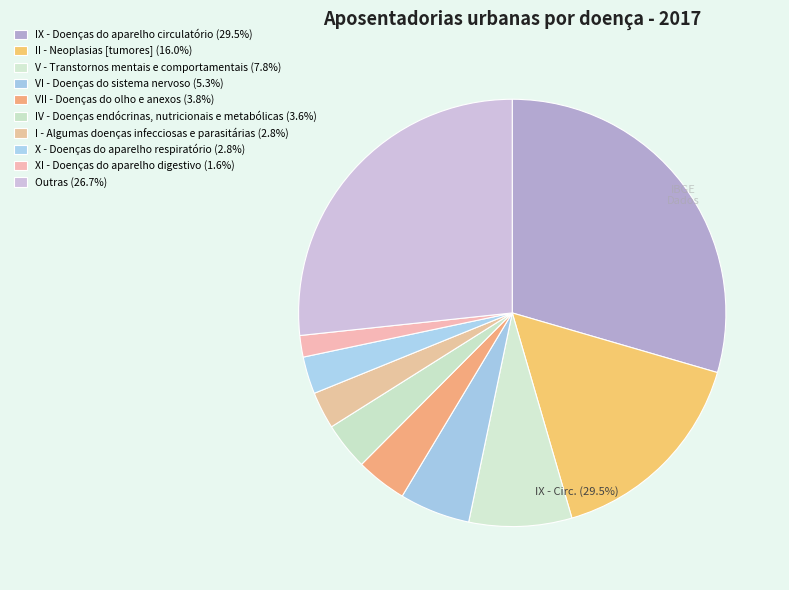

Between IX - Doenças do aparelho circulatório and I - Algumas doenças infecciosas e parasitárias, which is larger?

IX - Doenças do aparelho circulatório